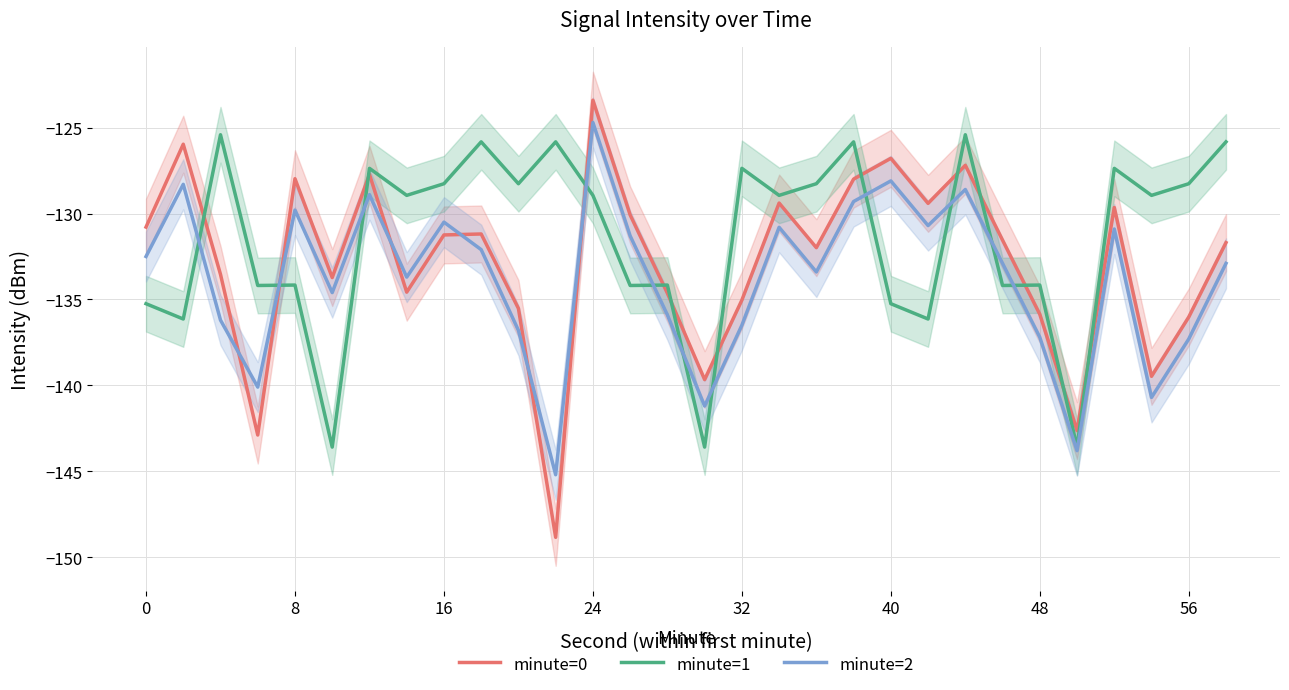

What is the maximum value for minute=1?

-125.4